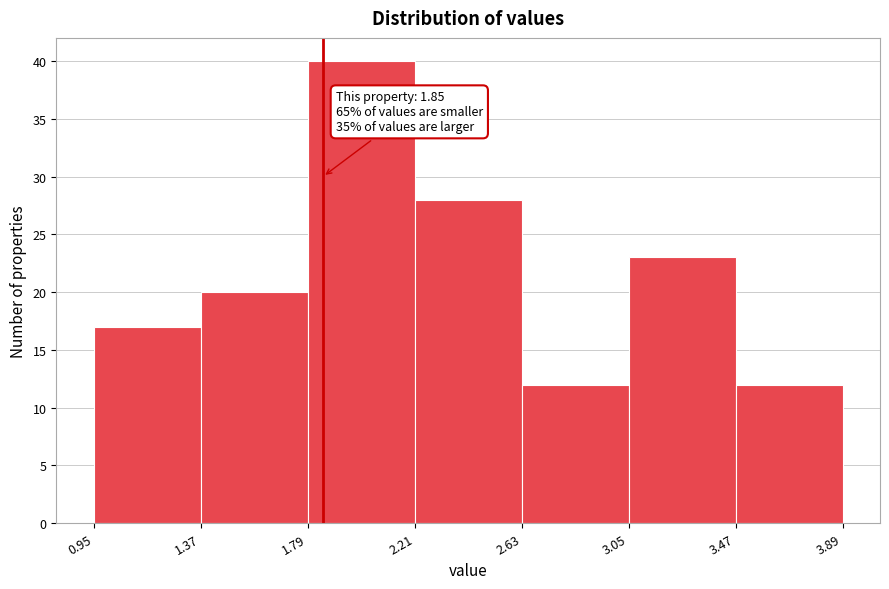

Over which range of the x-axis is the bar tallest?

1.79 to 2.21